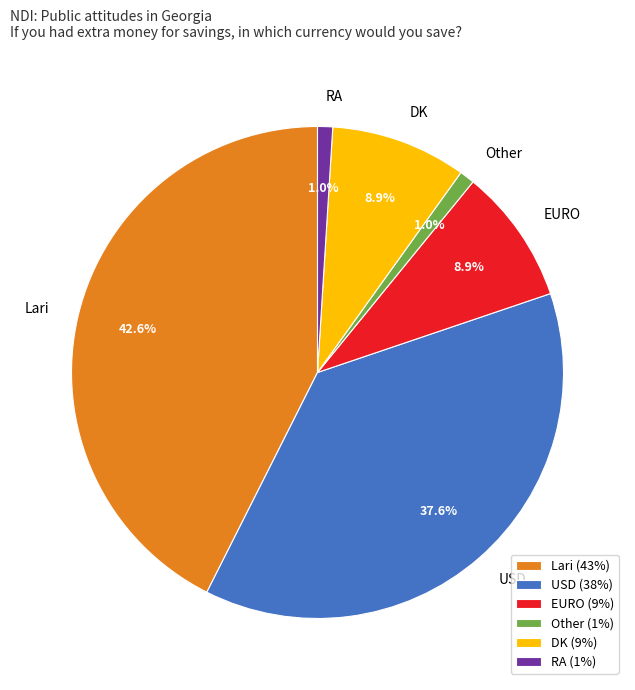

How many slices are in this pie chart?

6